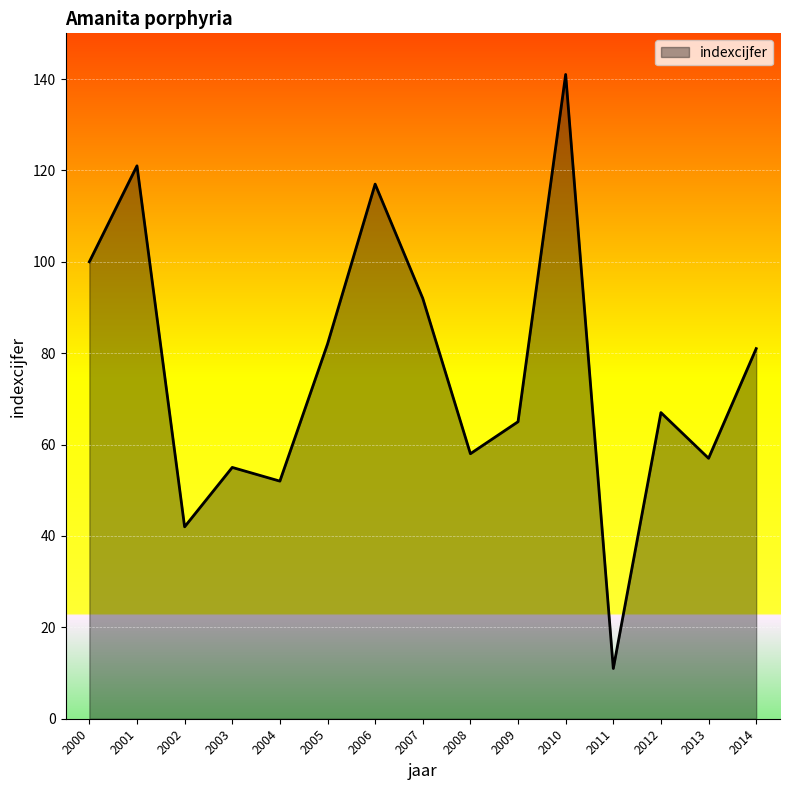

Which has a higher value, 2003 or 2000?

2000